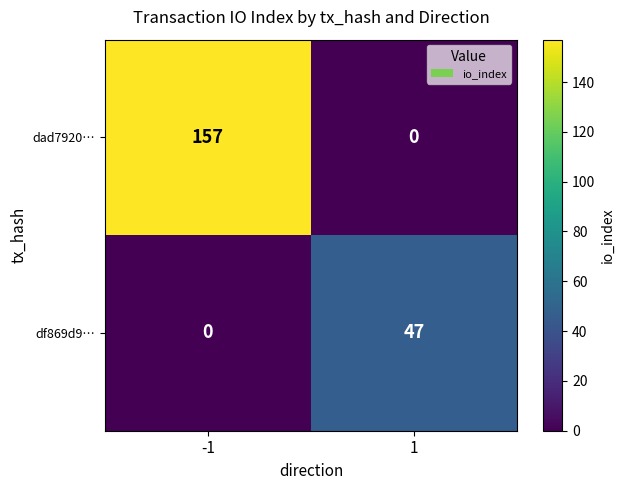

At which category is the sum across all series the highest?

-1